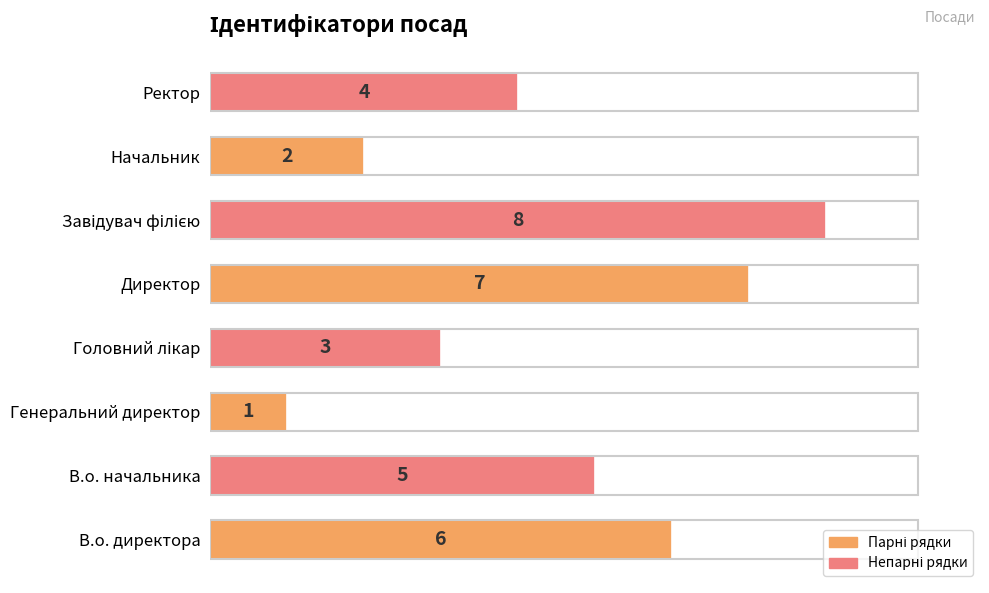

Are the bars grouped side by side (vs. stacked)?

No